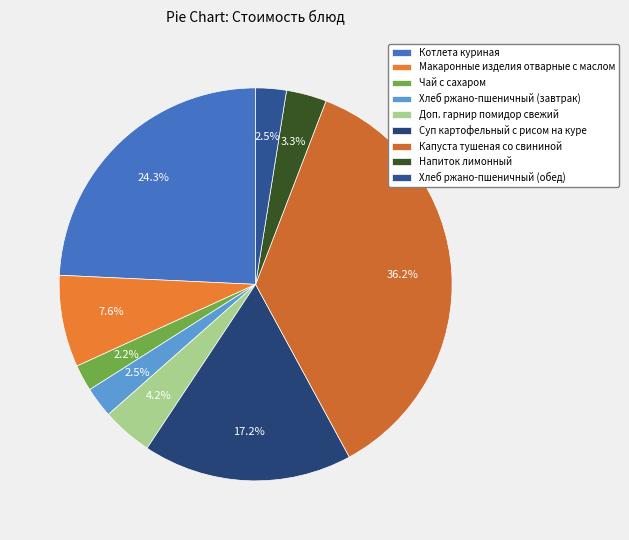

Is the sum of Чай с сахаром and Напиток лимонный greater than half?

No